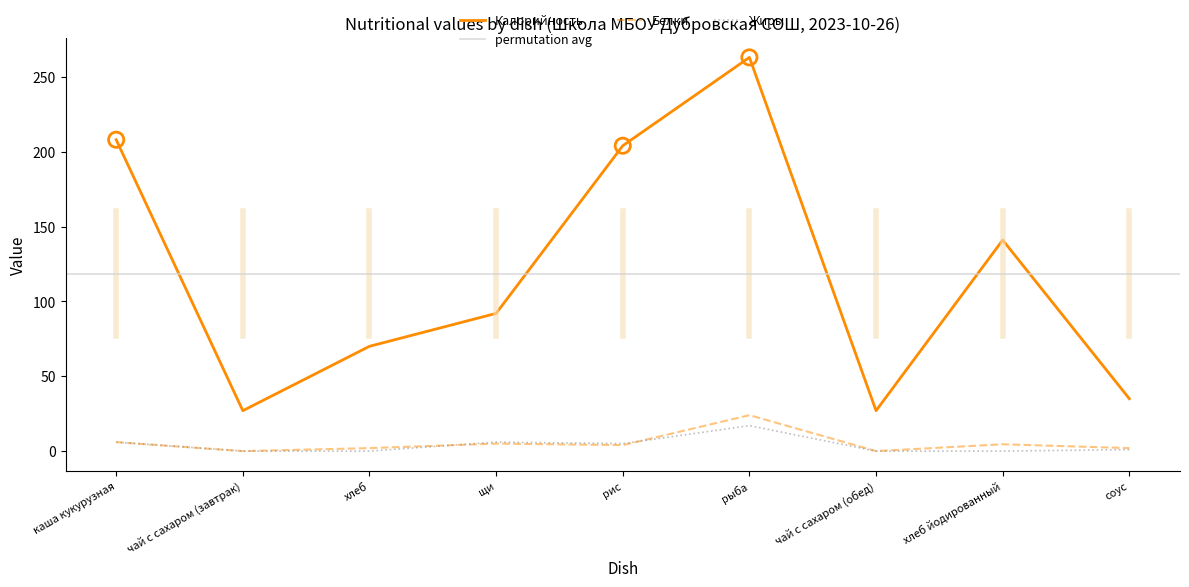

Is the value of Калорийность at щи greater than the value of Жиры at каша кукурузная?

Yes